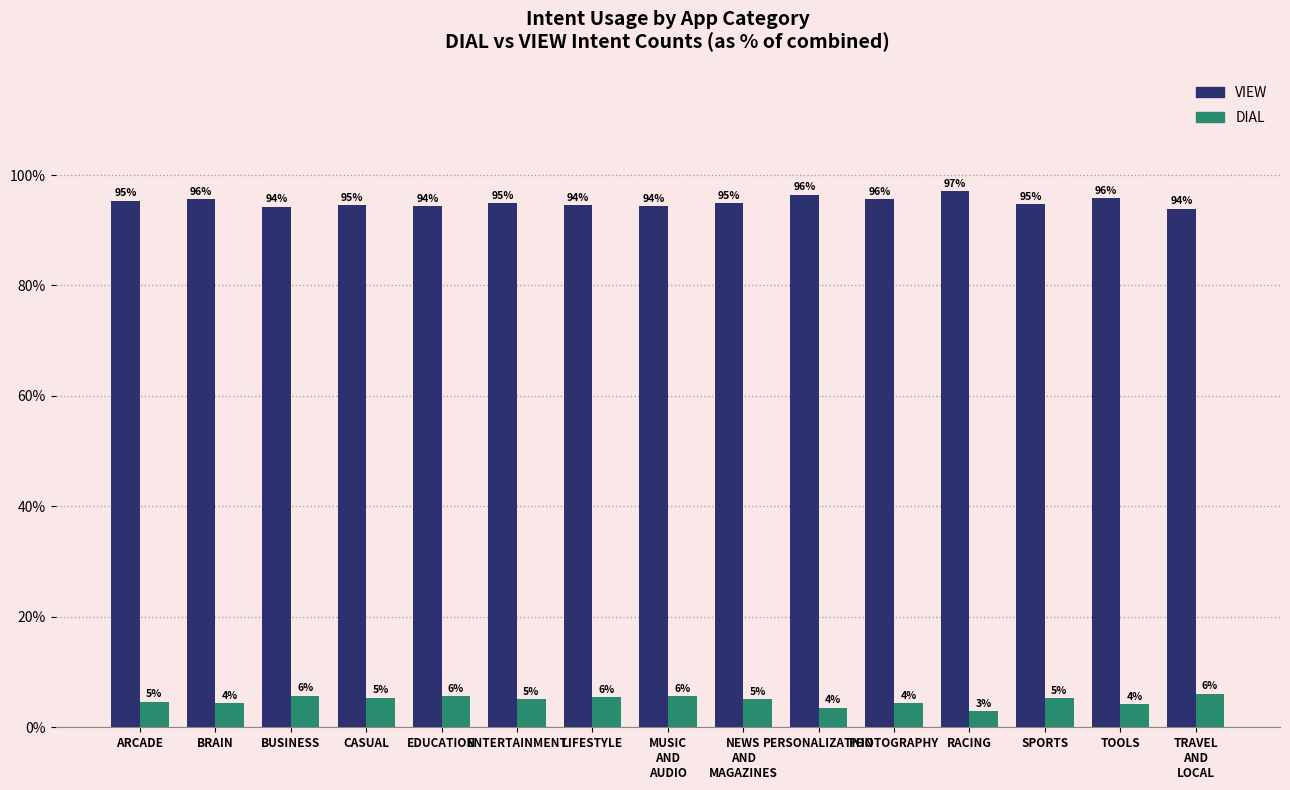

At CASUAL, list the series in order from largest to smallest.

VIEW, DIAL